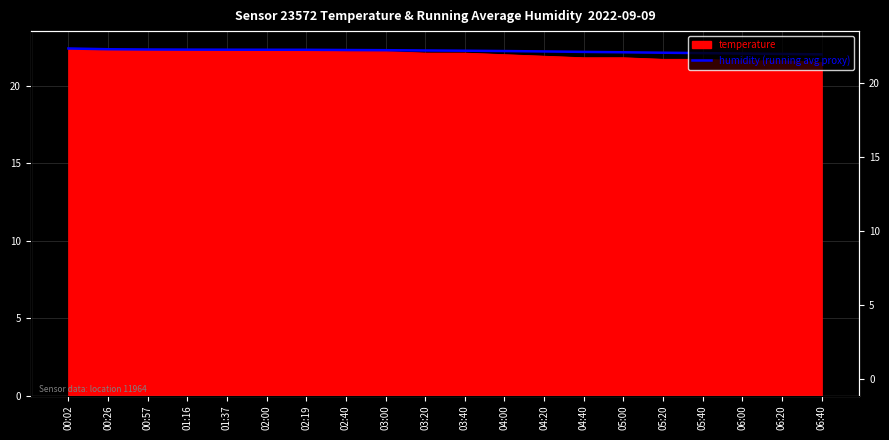

What position from the left is 04:00?

12